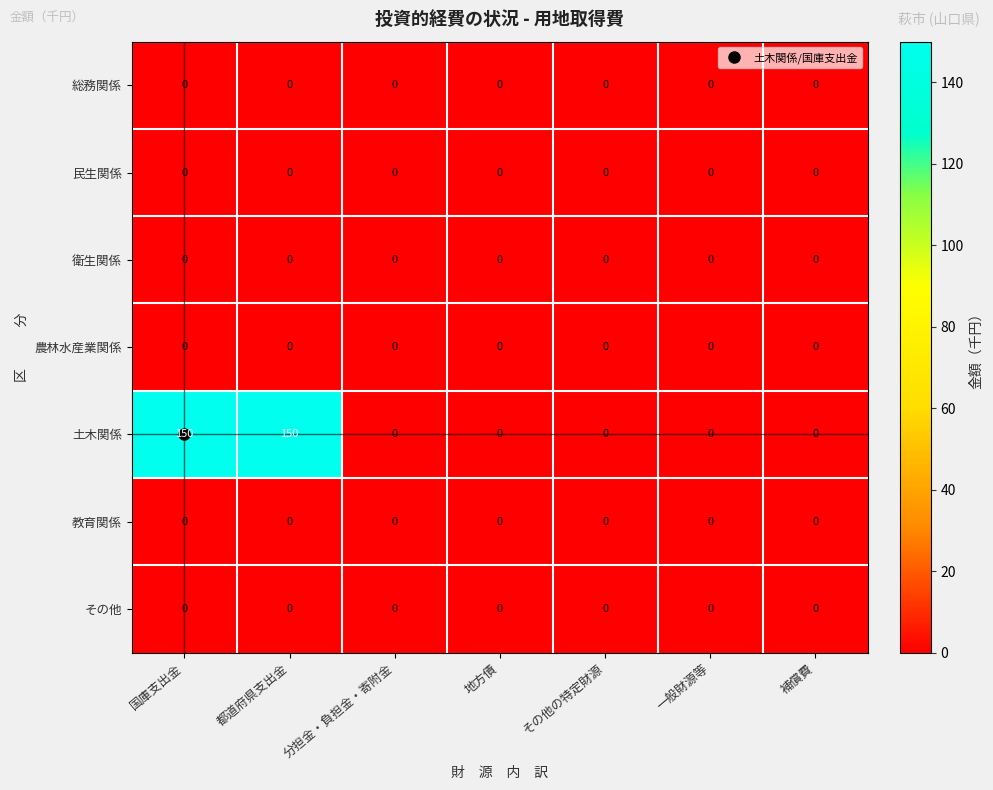

True or false: 民生関係 has a value of 0 at 地方債.

True